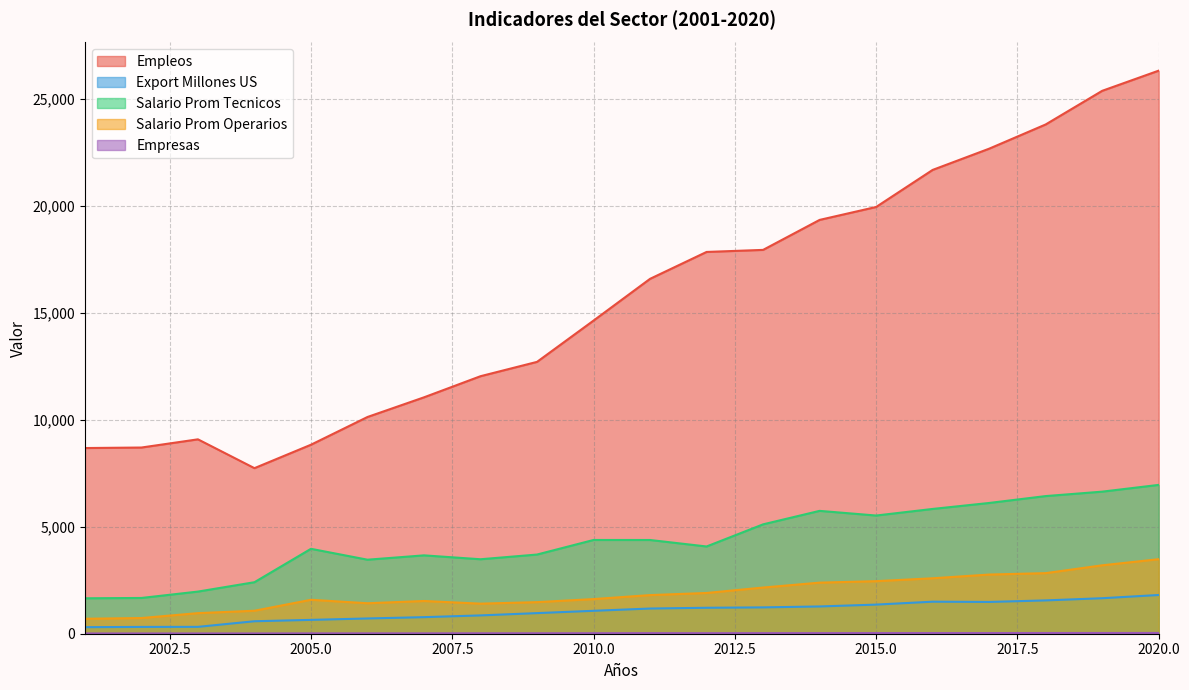

What is the total value across all series at 2007?

17031